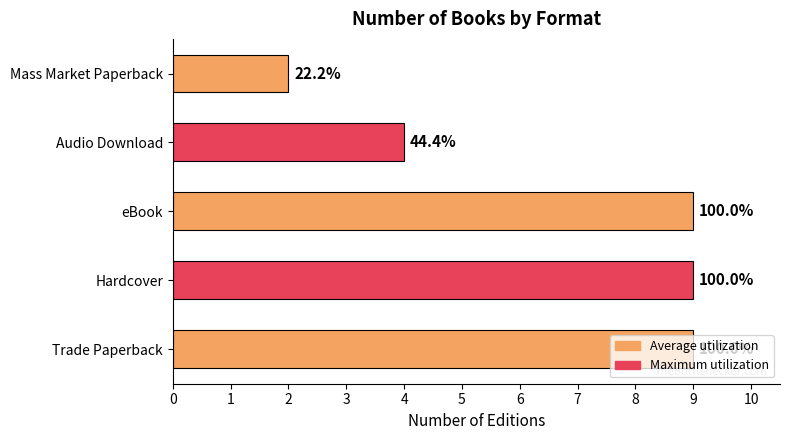

How many bars are there in total?

5